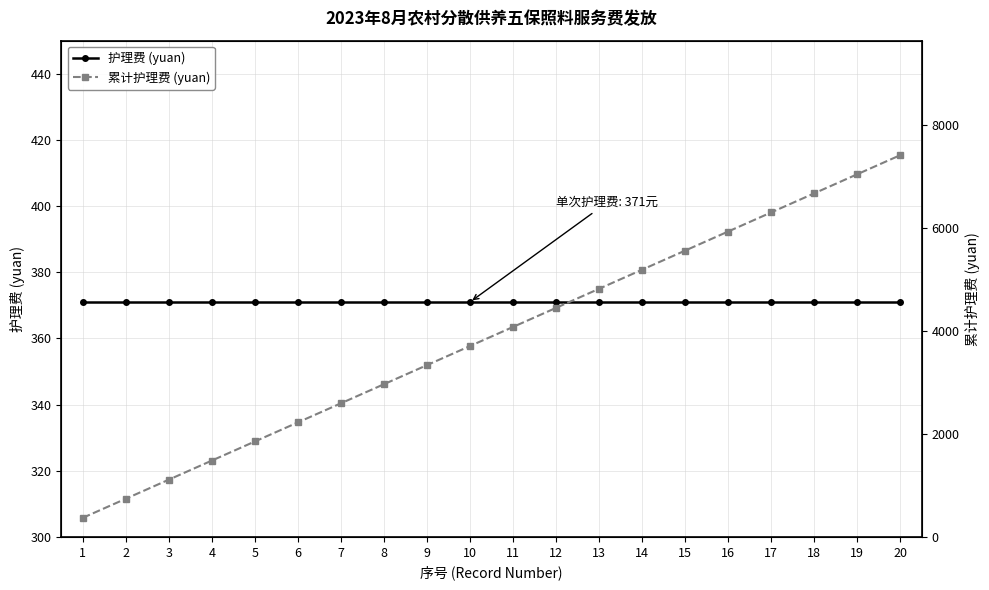

True or false: 累计护理费 (yuan) and 护理费 (yuan) cross at least once.

False